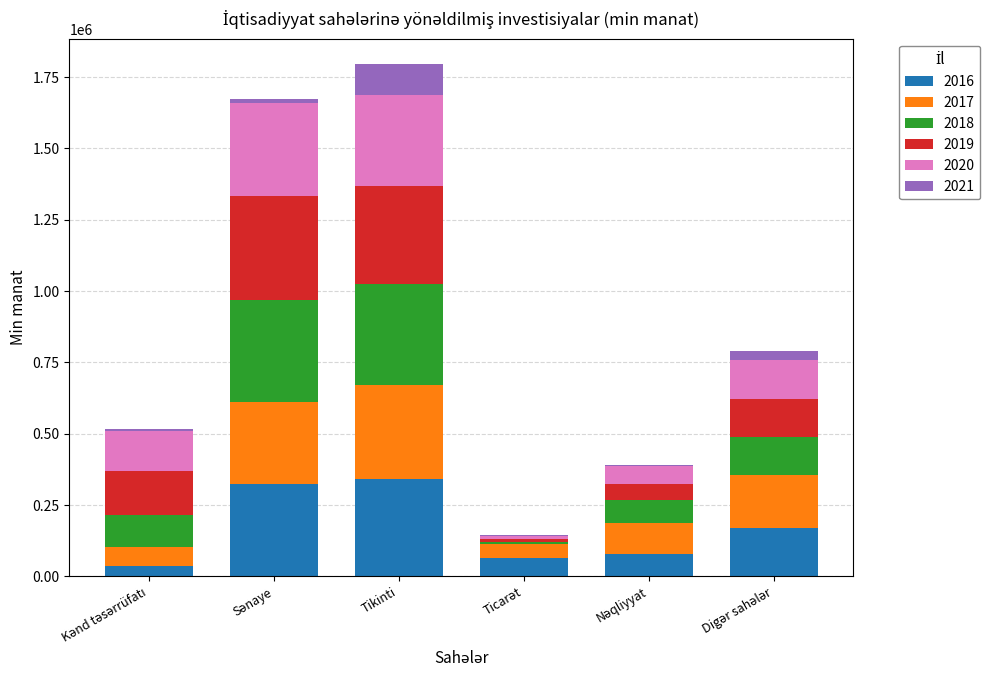

How many series are shown in this chart?

6